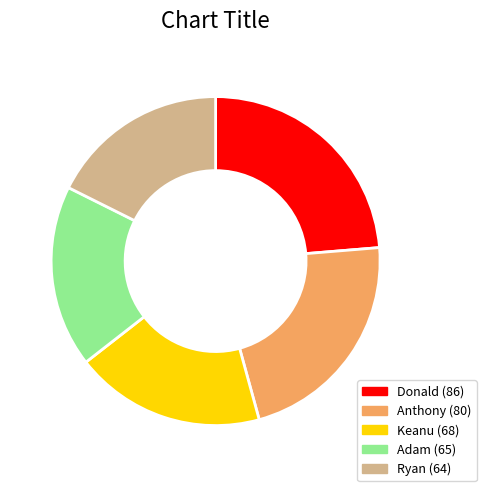

Which slice is the largest?

Donald